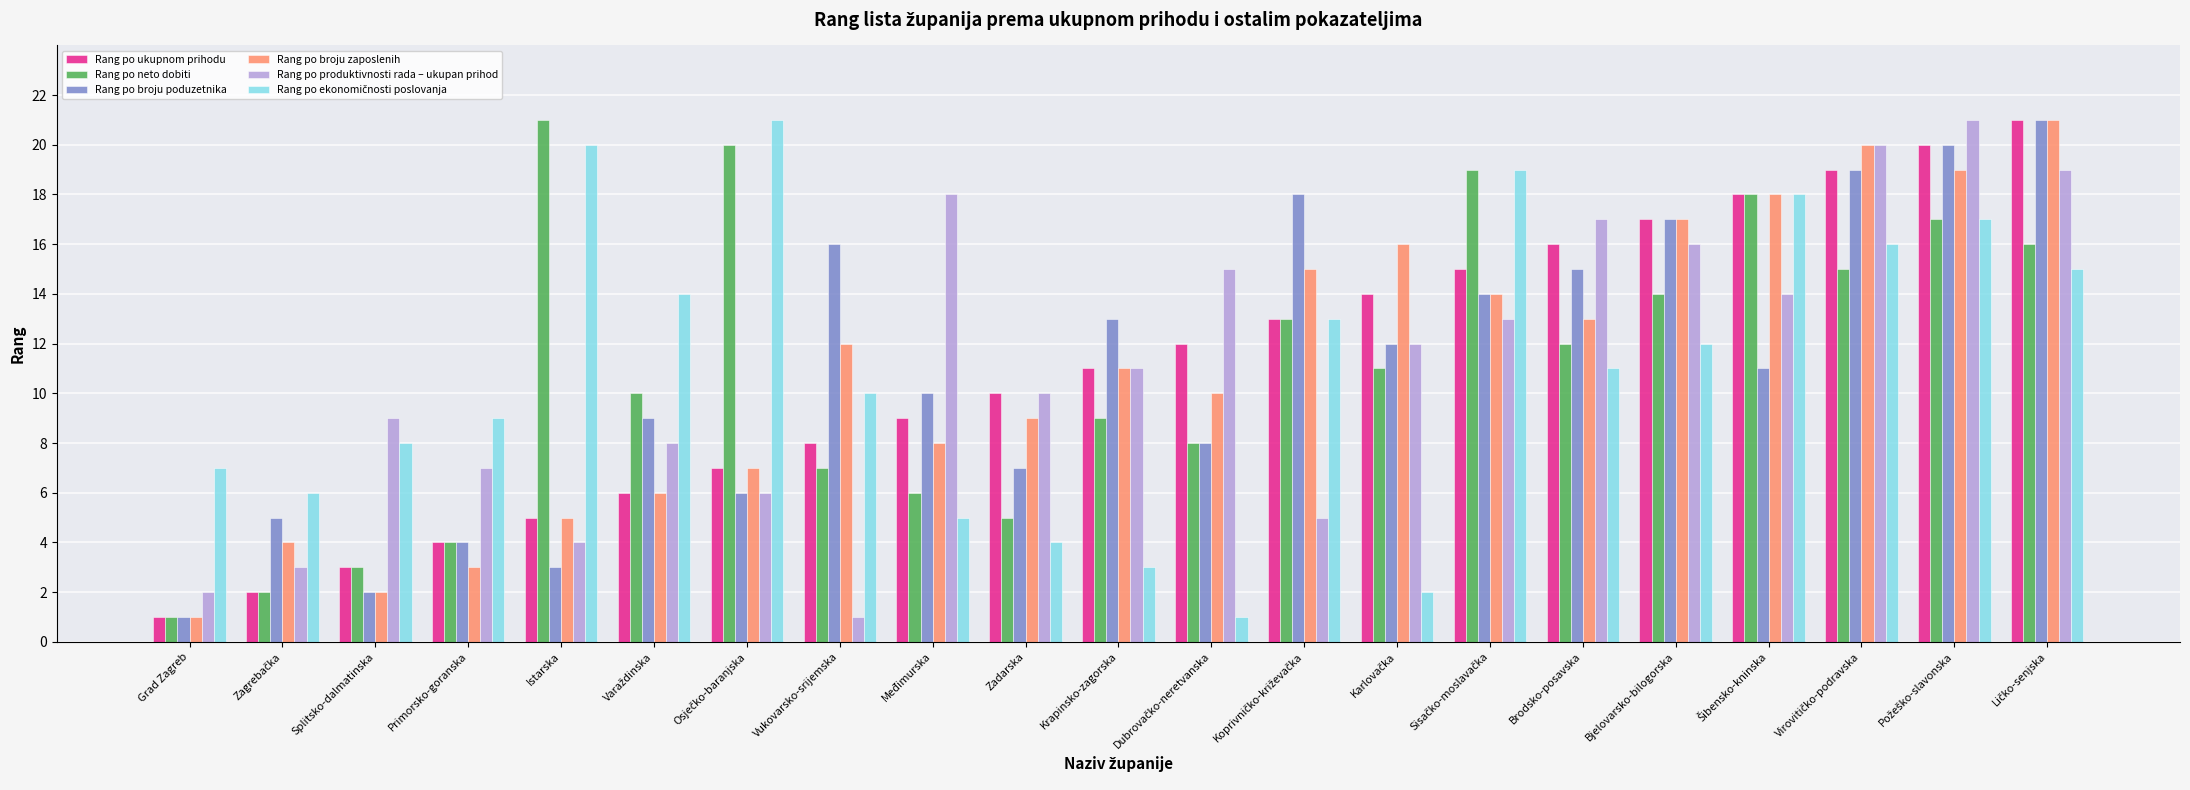

What is the total value across all series at Brodsko-posavska?

84